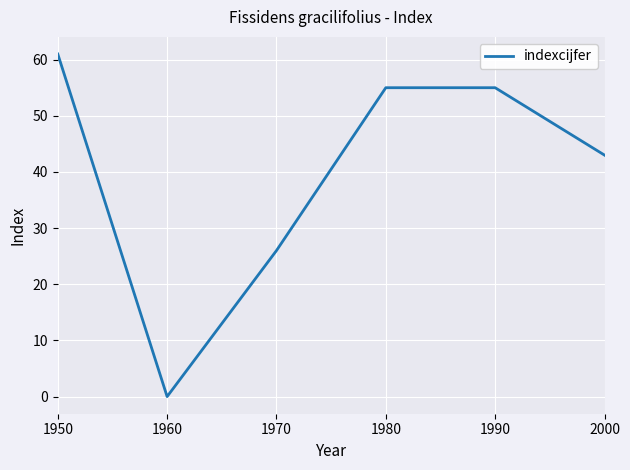

What is the sum of all values?

240